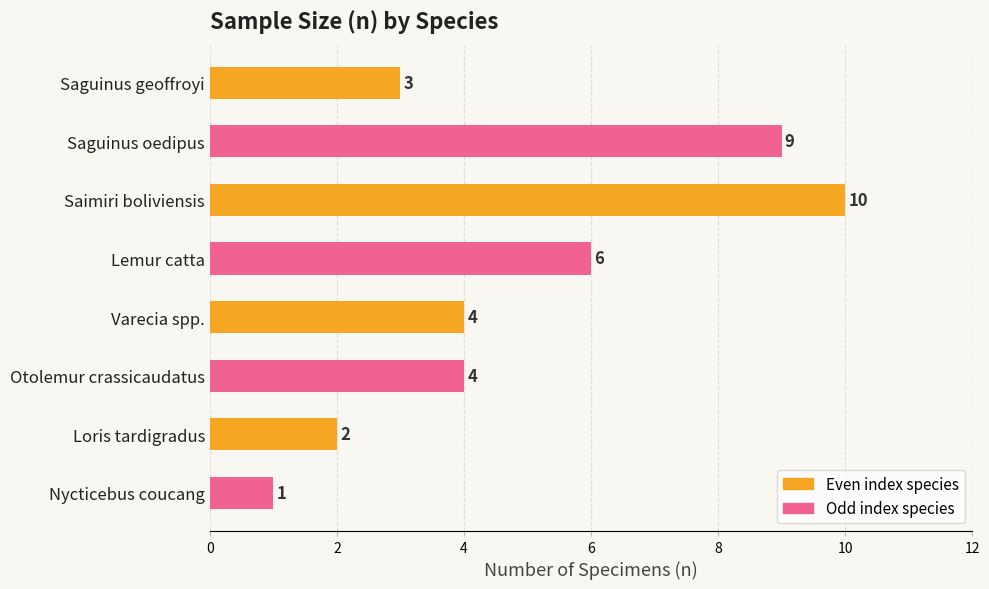

True or false: the data shows 10 at Saimiri boliviensis.

True